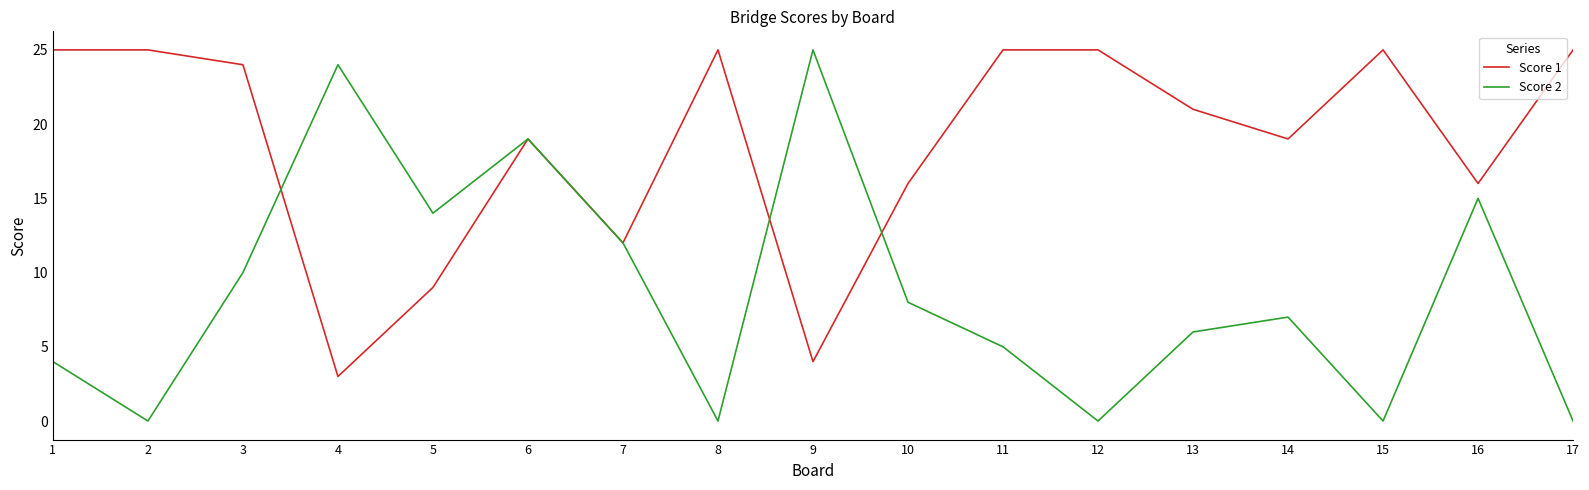

Is this an area chart (filled region under the line)?

No